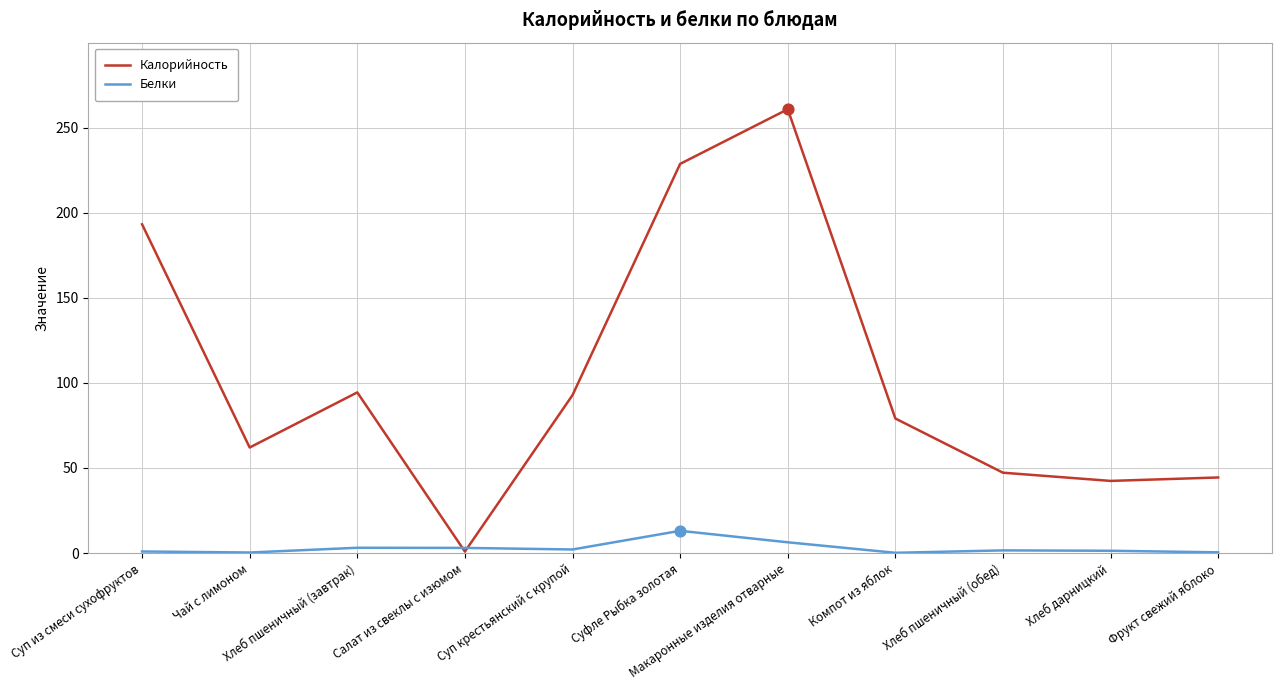

What are all the series names shown in the legend?

Калорийность, Белки